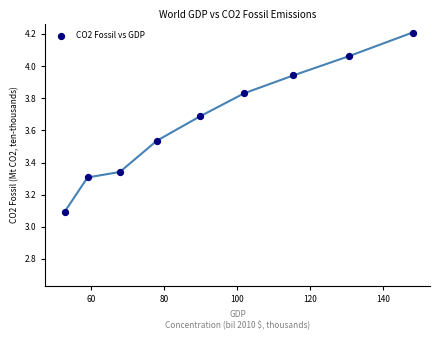

What is the range of X values (max minus min)?

95.3